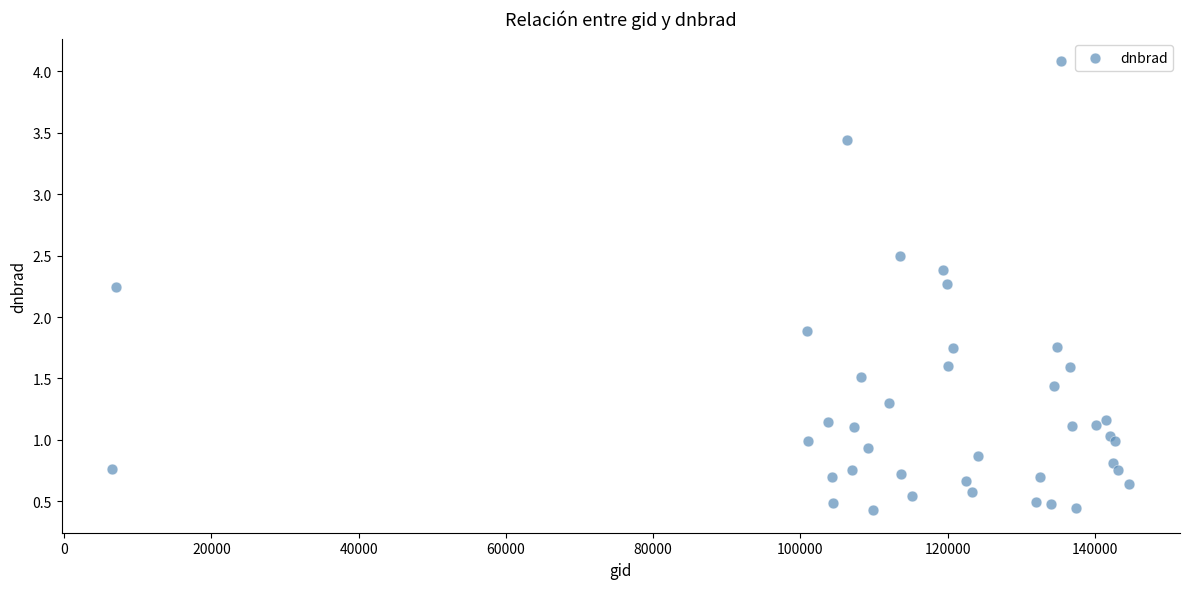

What Y value in the scatter plot is closest to 2?

1.9